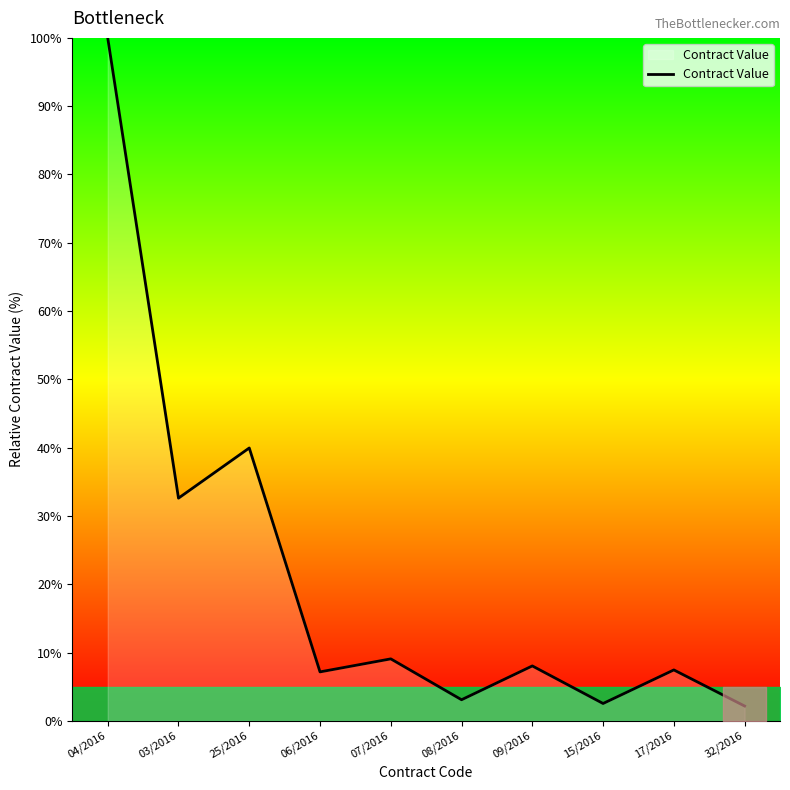

At which label is the value closest to 51?

25/2016